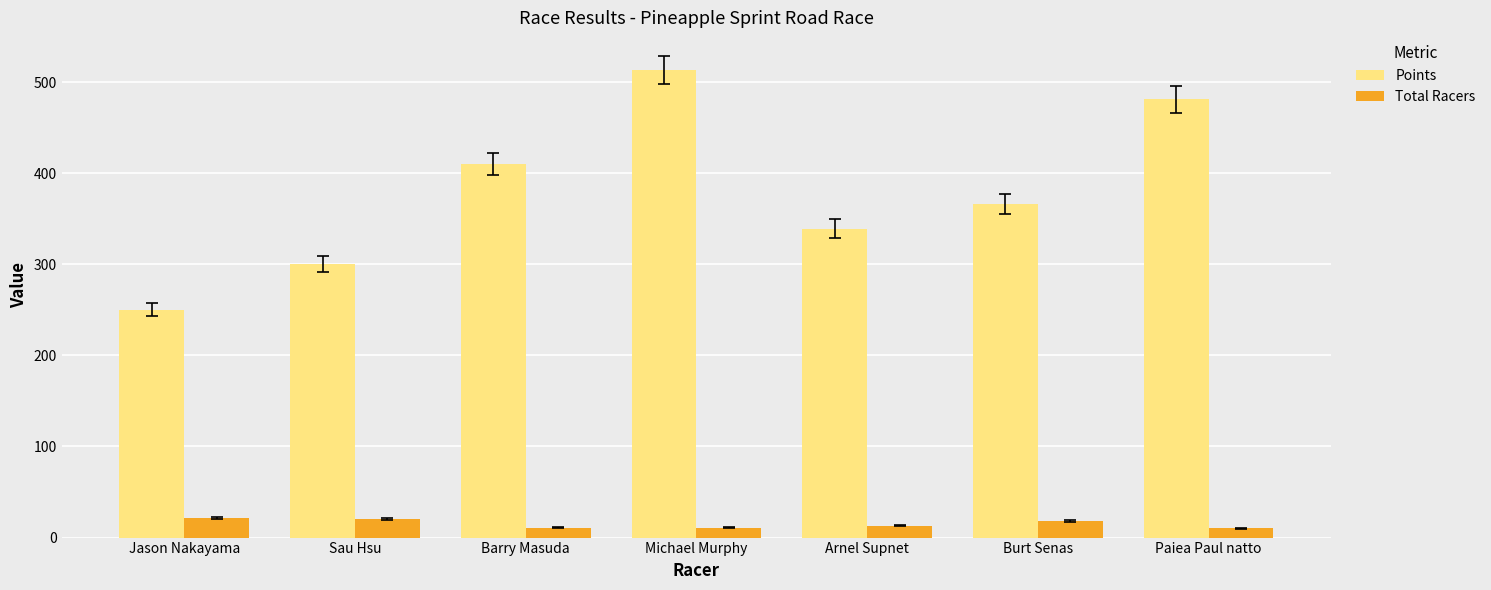

At how many categories does at least one series exceed 492?

1